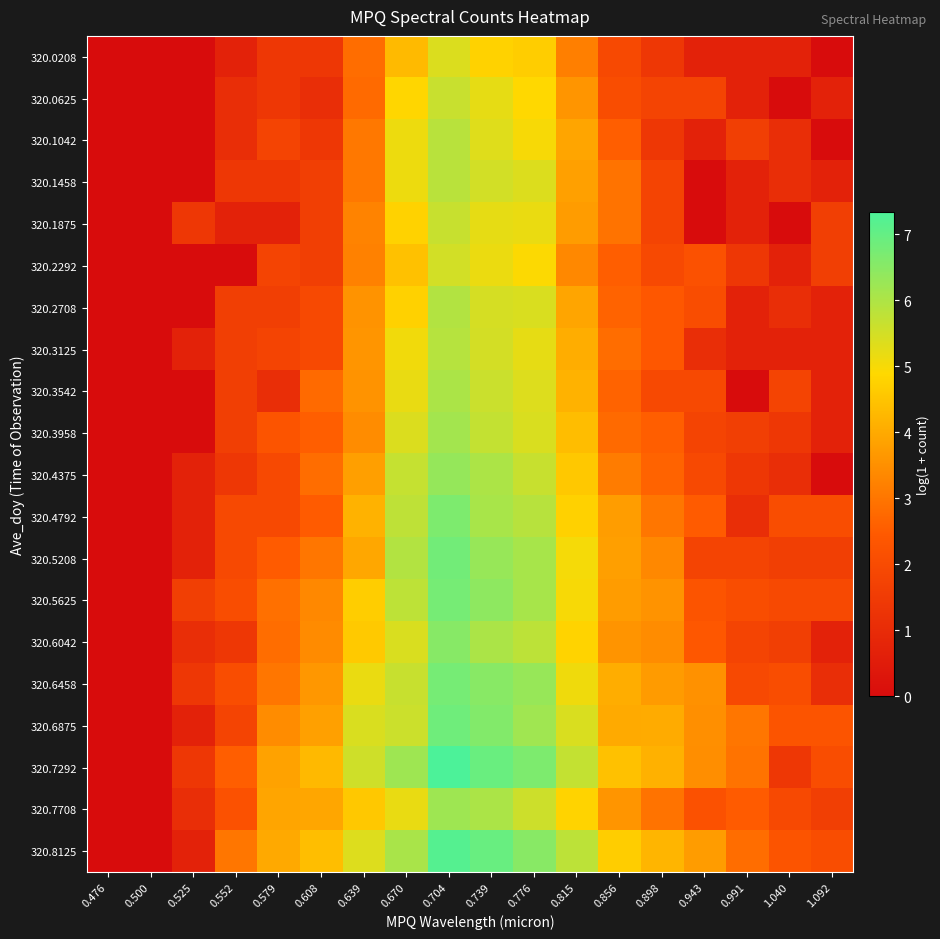

Between 0.776 and 0.608, which is larger?

0.776